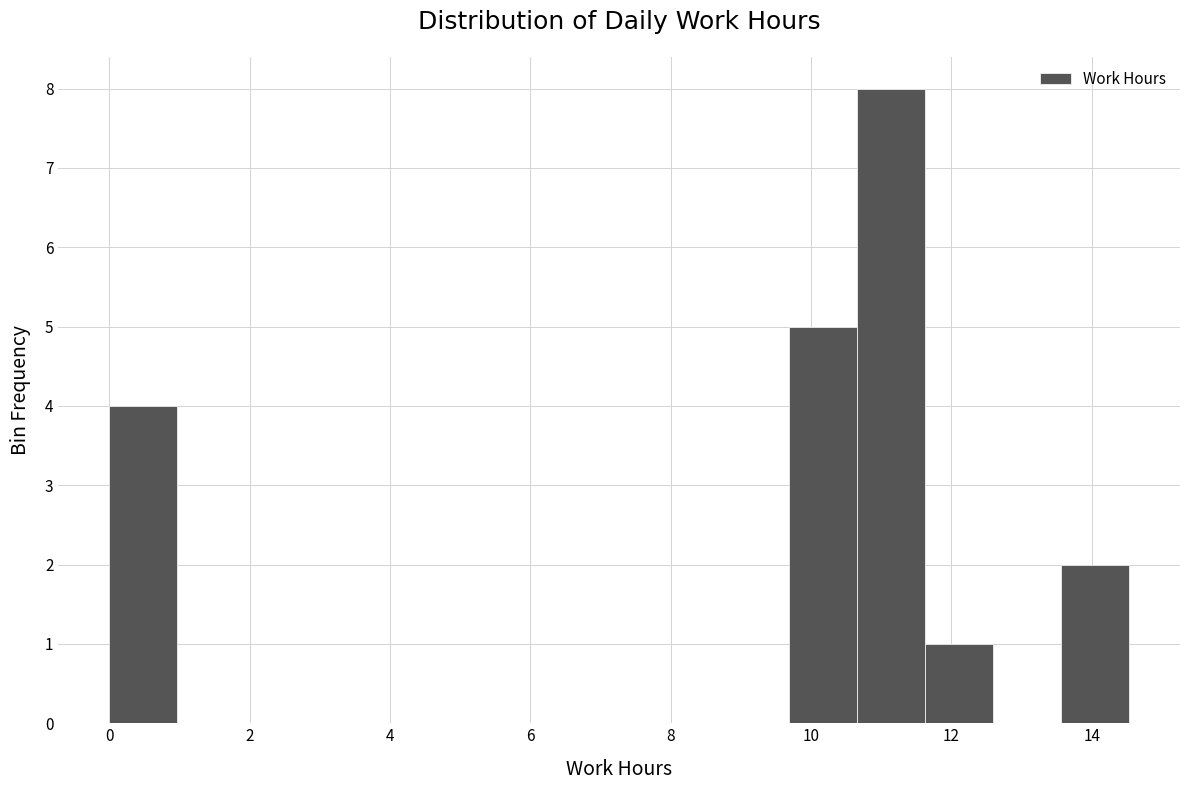

Over which range of the x-axis is the bar tallest?

10.6 to 11.6